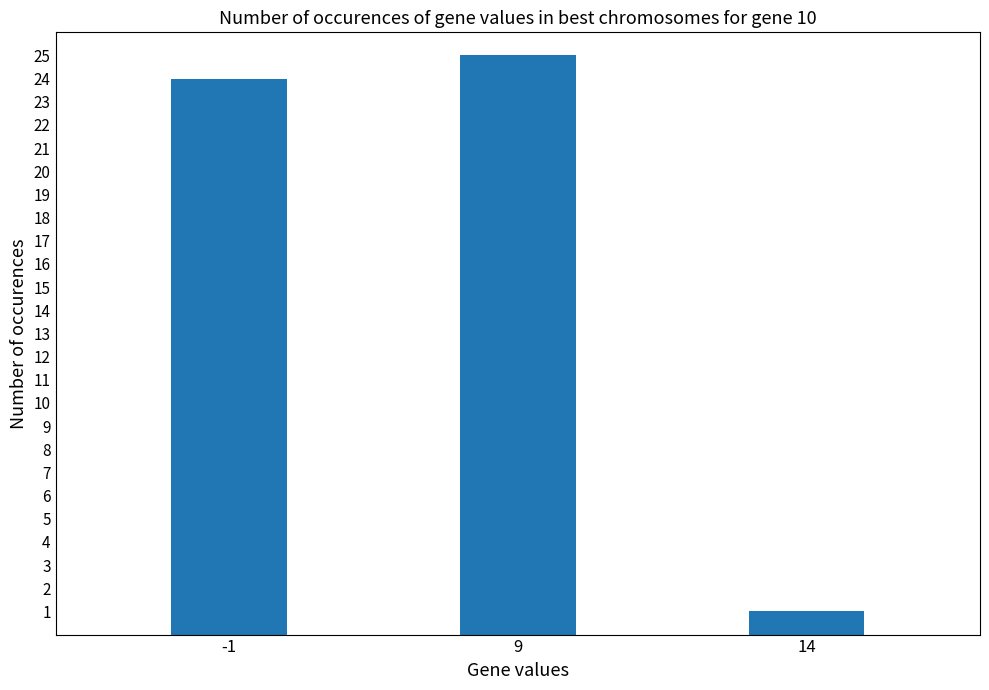

List the labels in order of value, smallest first.

14, -1, 9